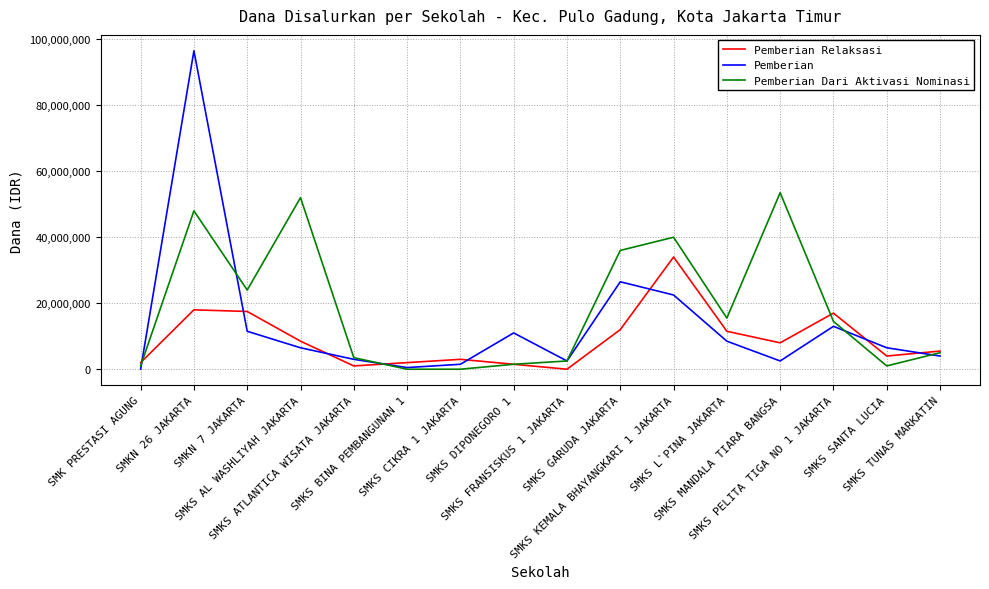

What is the greatest value displayed?

96500000